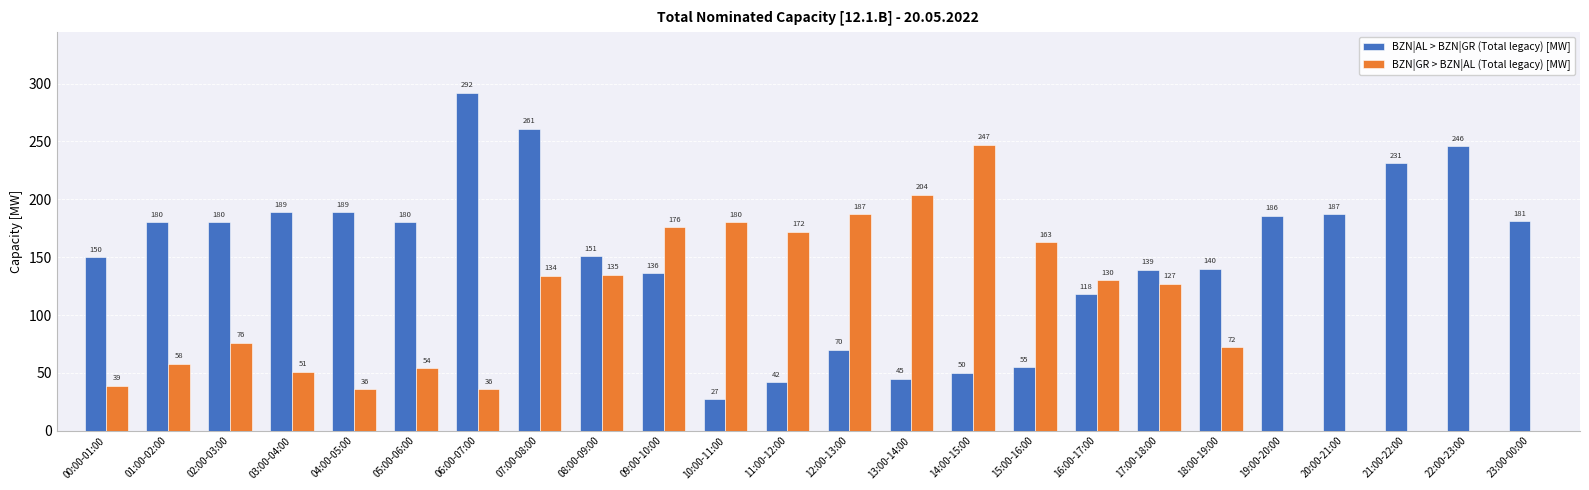

What is the greatest value displayed?

292